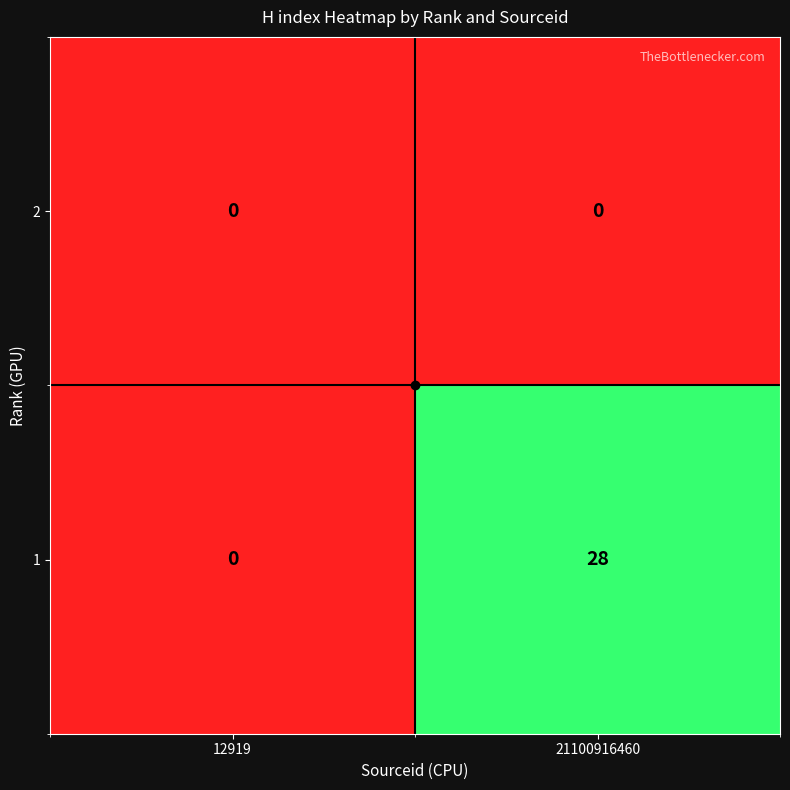

Which series has the largest range (max minus min)?

1